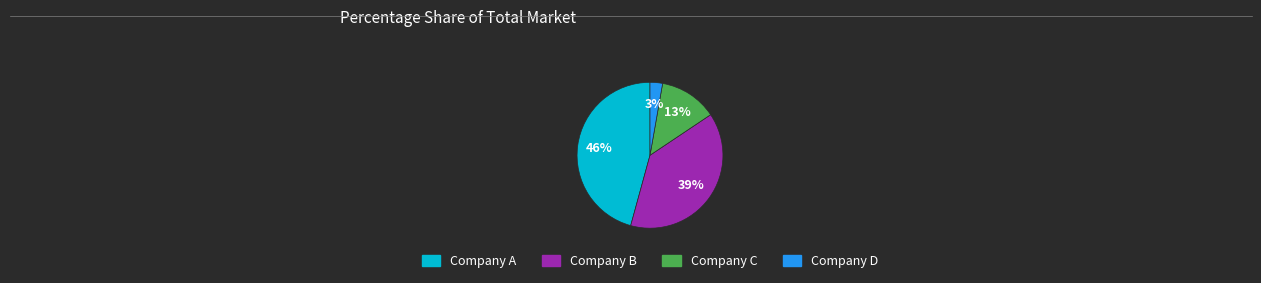

Which category has the smallest portion of the pie?

Company D